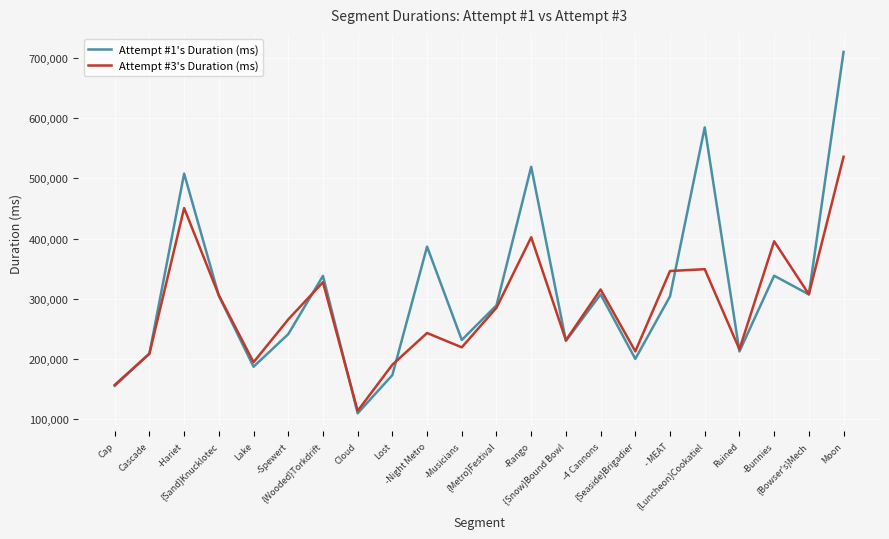

The Attempt #1's Duration (ms) series shows 710265 at Moon. True or false?

True